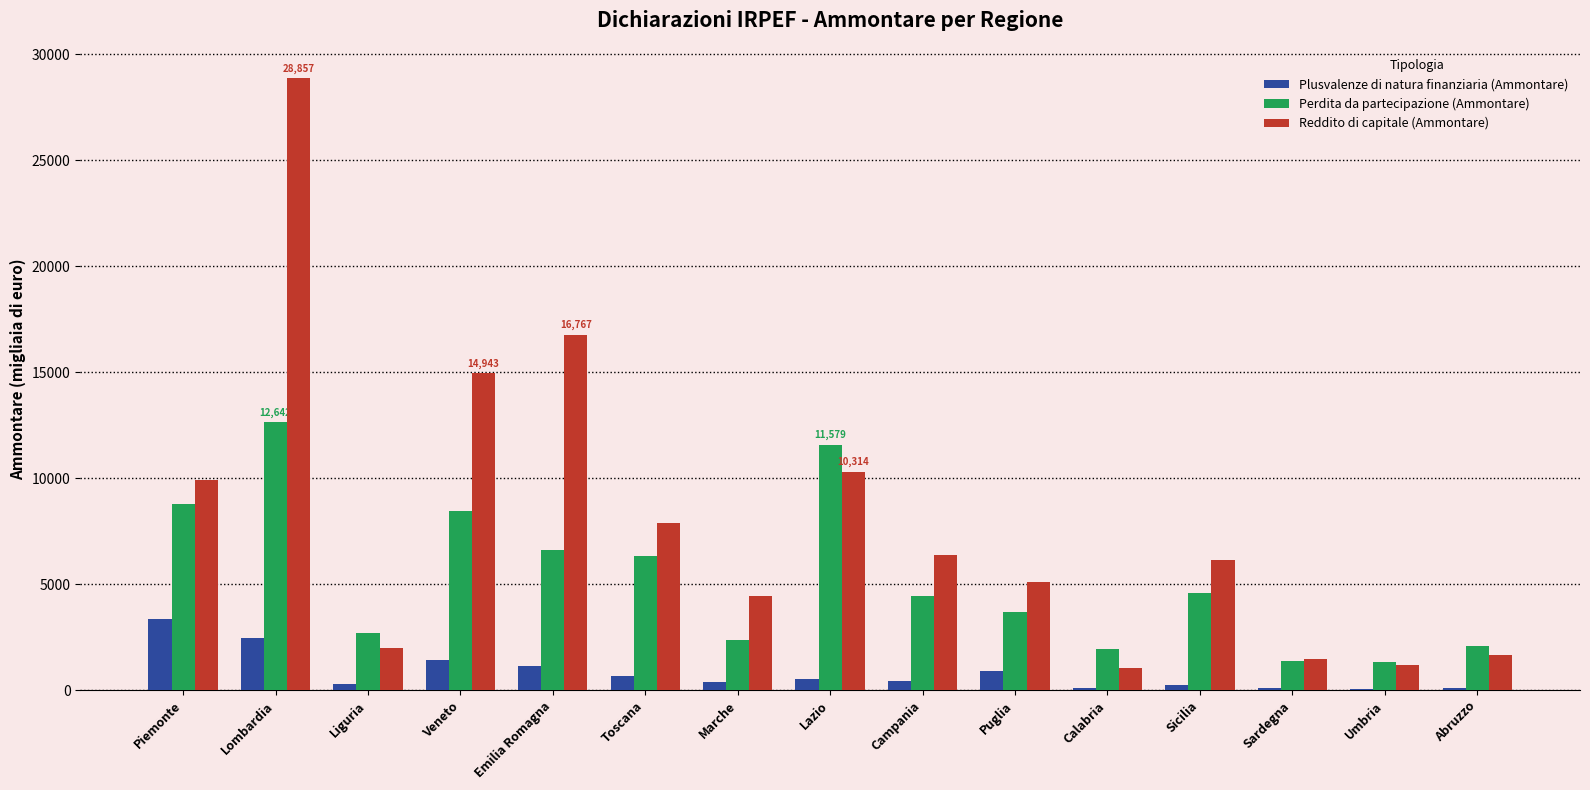

At which category does the chart reach its peak across all series?

Lombardia